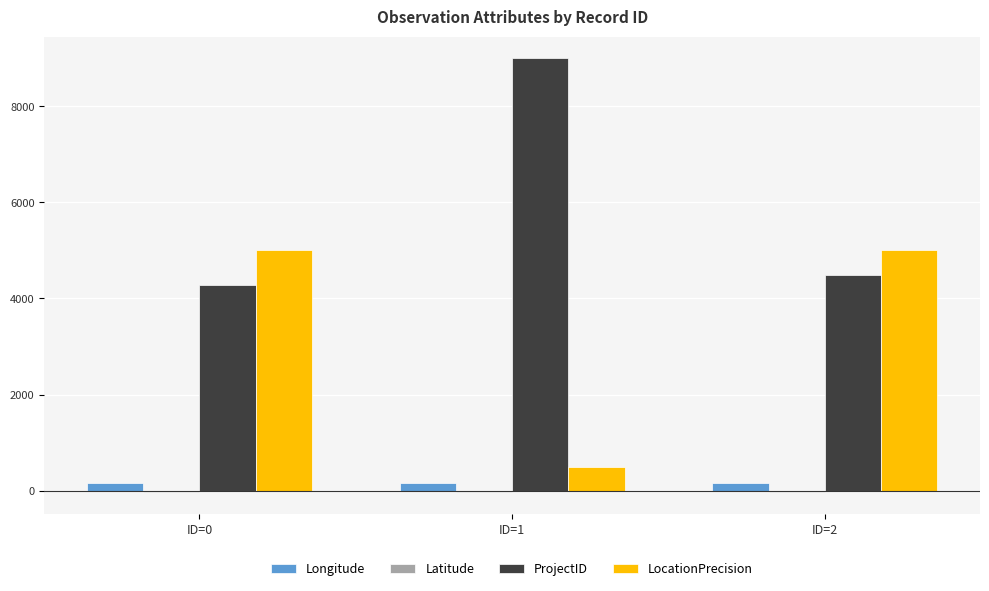

Which series has the largest total across all categories?

ProjectID